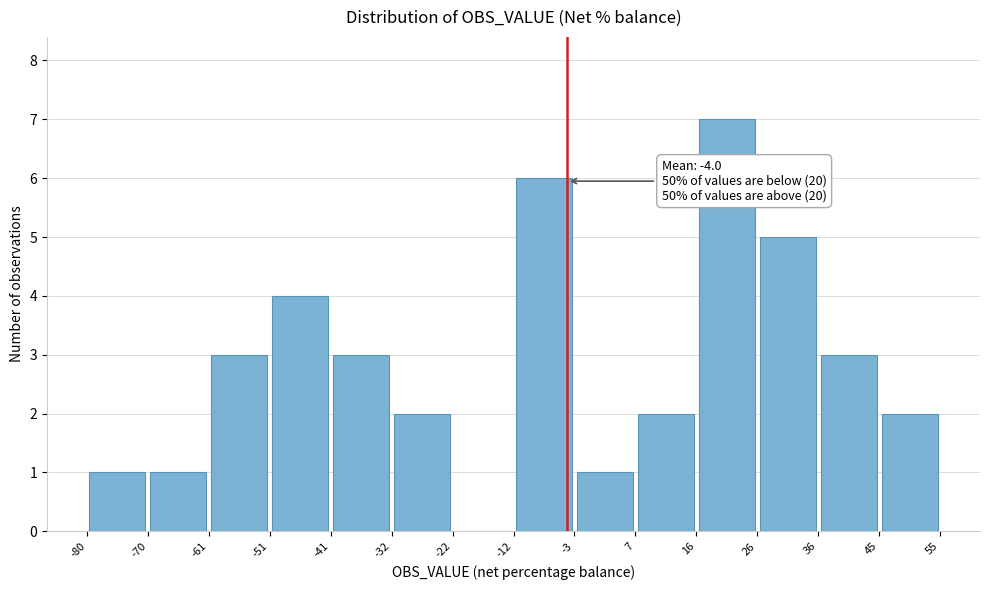

Which range on the x-axis has the tallest bar?

16 to 26